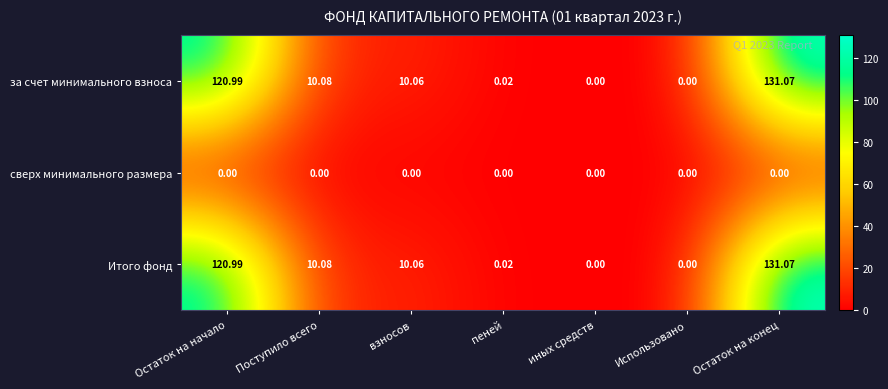

How many categories are shown in the chart?

7